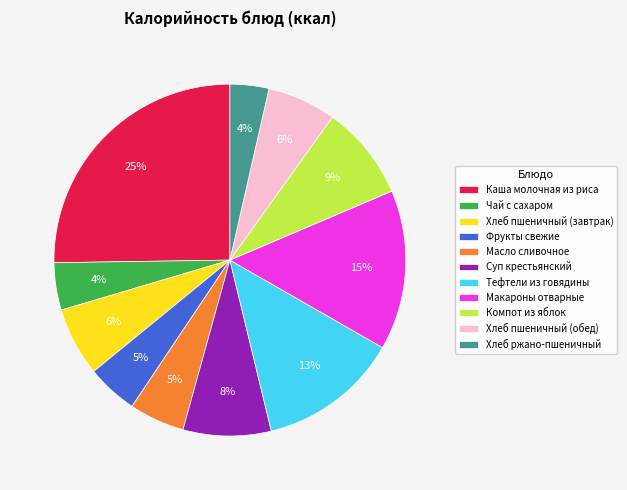

Which slice is the largest?

Каша молочная из риса